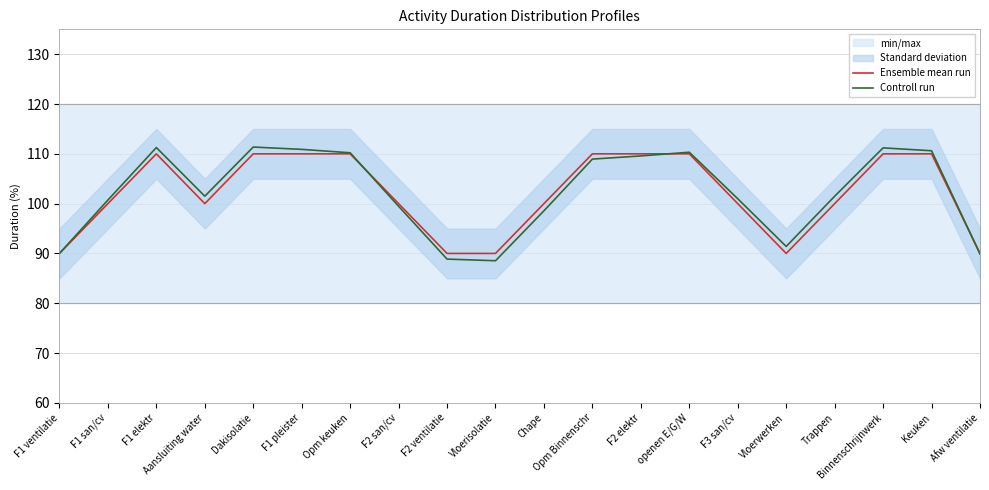

Rank the series by their maximum value, from highest to lowest.

Controll run, Ensemble mean run